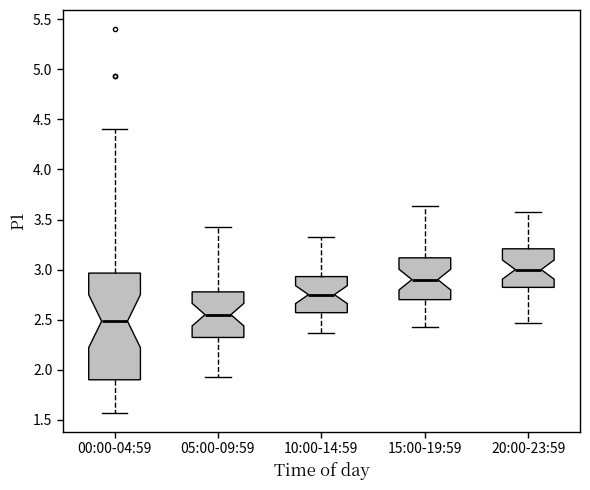

Reading left to right, transcribe this box plot: for each box, give where its median line is, the range the box spans, and where its two whiskers end, as read against the y-axis. The values are not printed on the chart, so give them approximately, as read against the axis.

00:00-04:59: median 2.50, box 1.90 to 2.95, whiskers 1.55 to 4.40
05:00-09:59: median 2.55, box 2.30 to 2.80, whiskers 1.95 to 3.45
10:00-14:59: median 2.75, box 2.55 to 2.95, whiskers 2.35 to 3.35
15:00-19:59: median 2.90, box 2.70 to 3.10, whiskers 2.45 to 3.65
20:00-23:59: median 3.00, box 2.80 to 3.20, whiskers 2.45 to 3.55